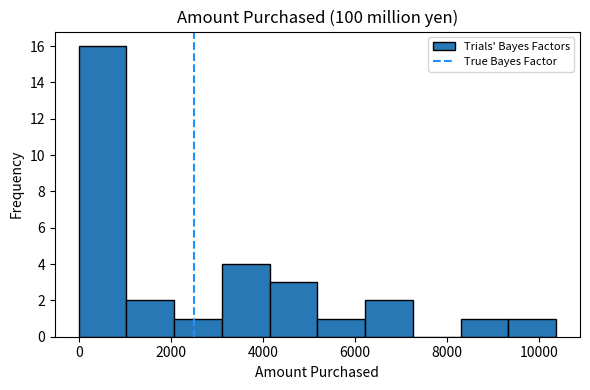

What is the height of the bar covering 0 to 1000 on the x-axis? Neither the bar edges nor the heights are printed on the chart, so give them approximately, as read against the axes.

16